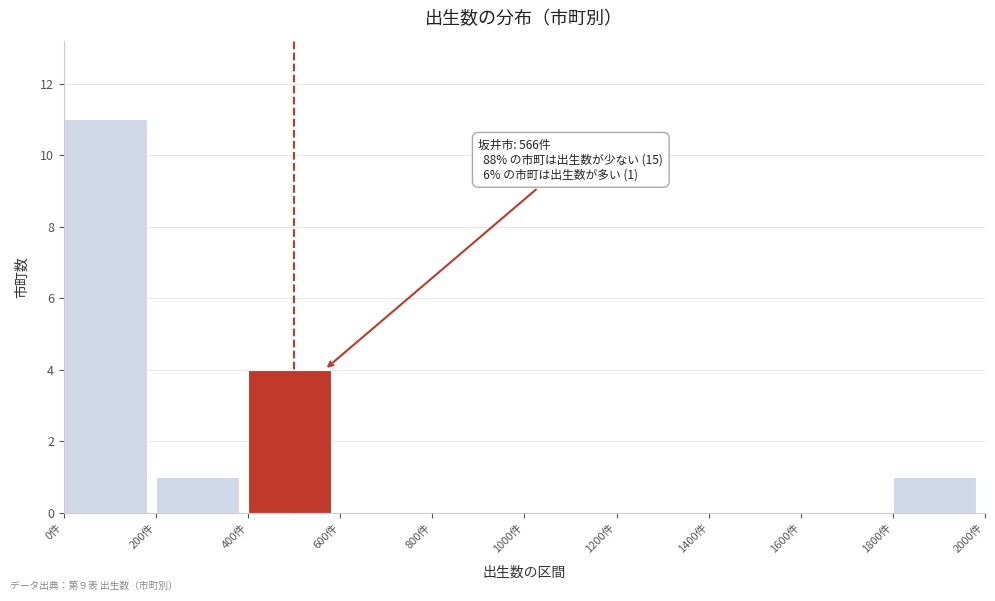

Which range on the x-axis has the tallest bar?

0 to 200